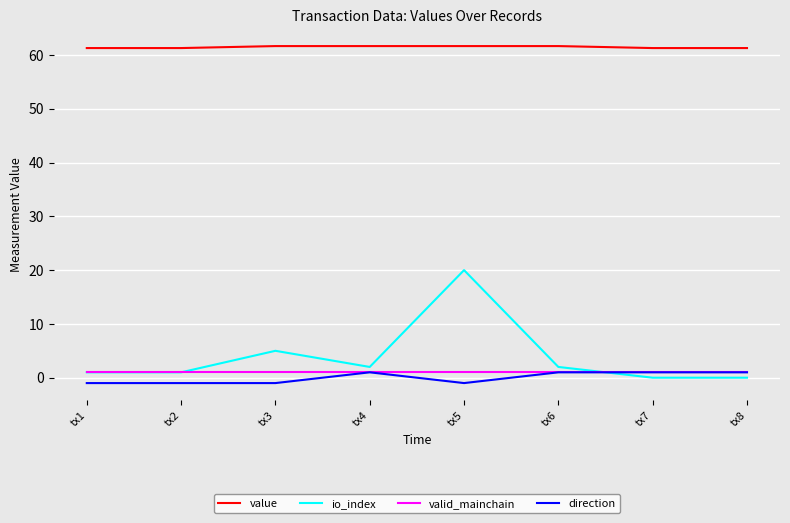

True or false: value has a value of 61.3 at tx1.

True